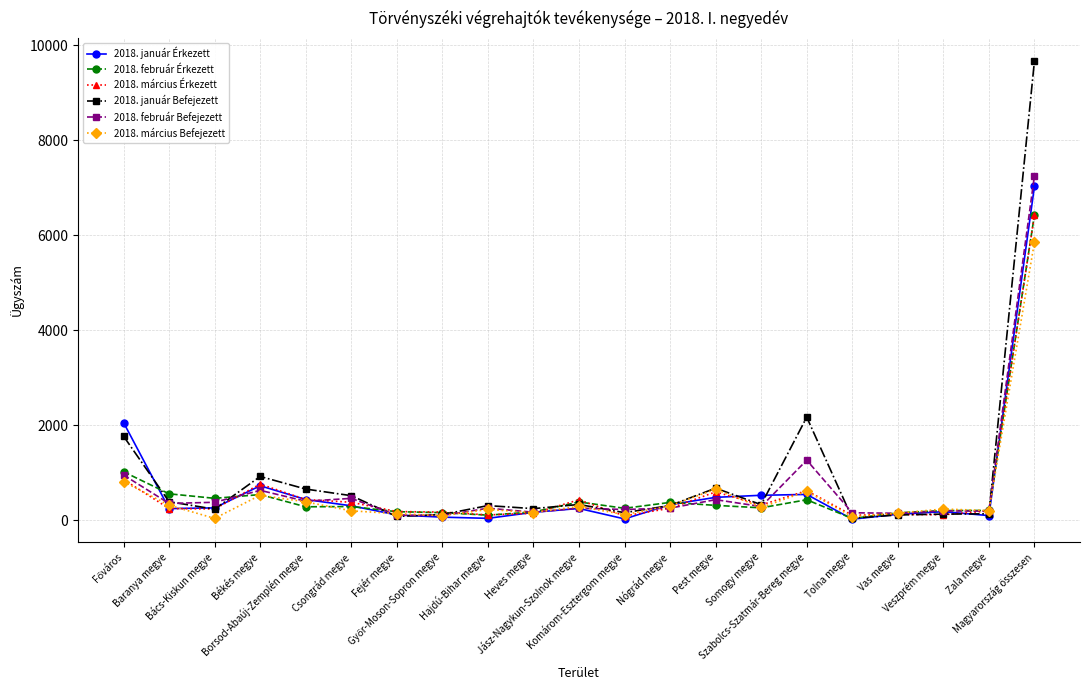

Which series has the widest spread of values?

2018. január Befejezett